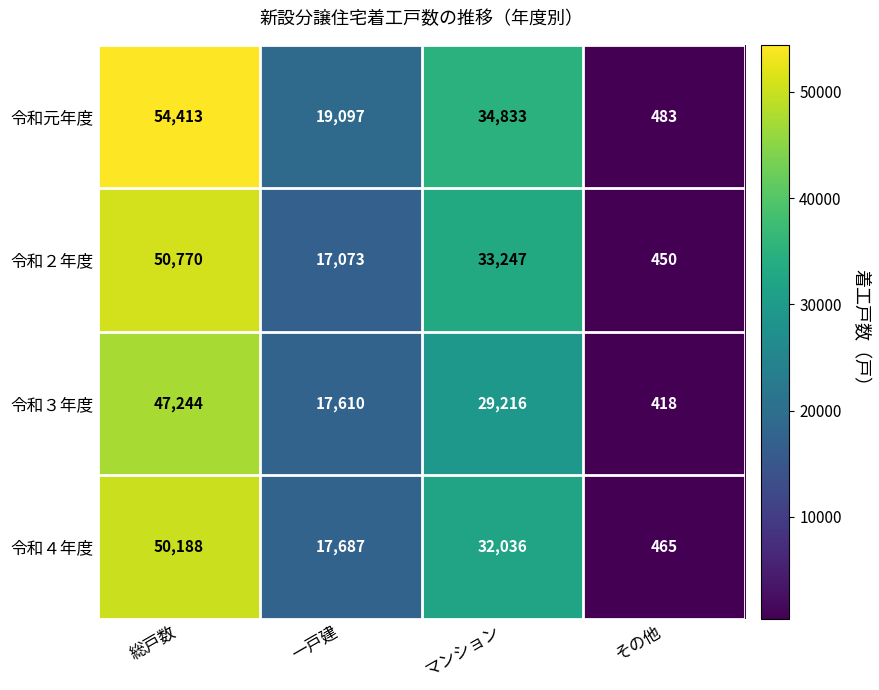

What is the difference between the second highest and second lowest values in the 令和３年度 series?

11606